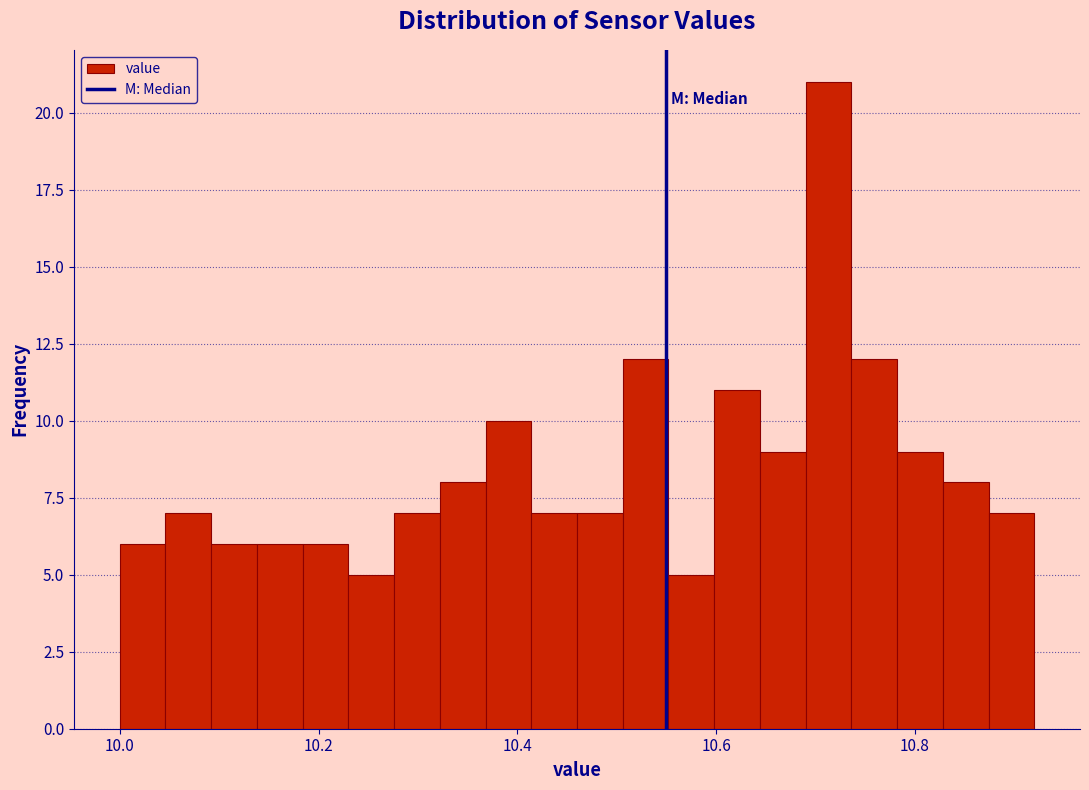

Read against the x-axis, roughly where is the centre of the tallest bar?

10.72